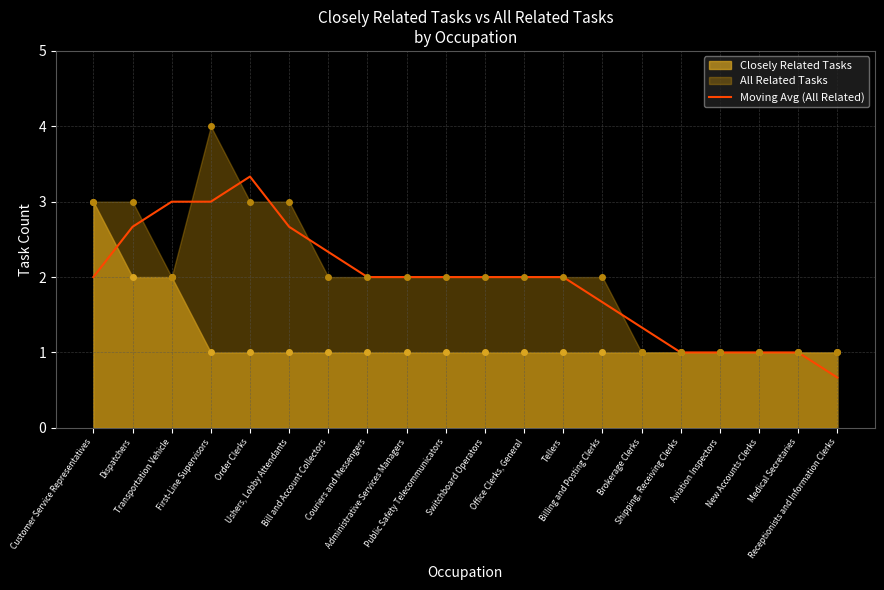

What is the difference between the maximum and minimum values?

2.7